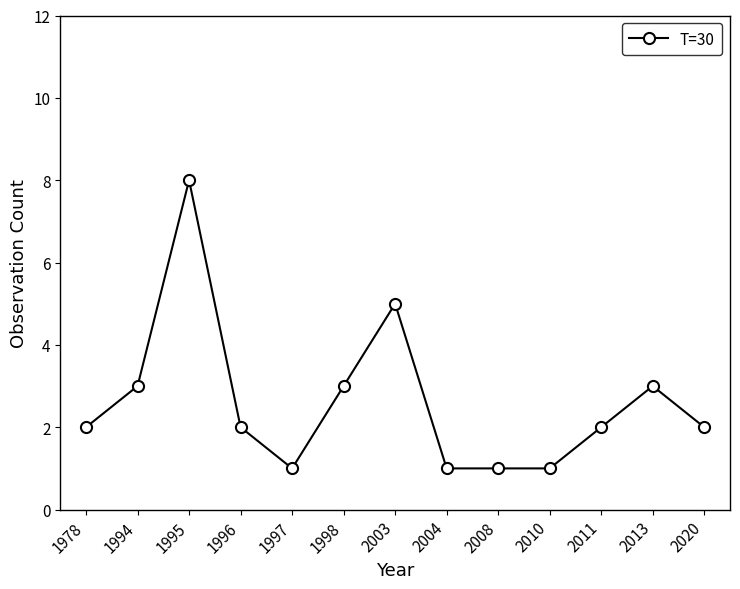

Between 2010 and 2013, which is larger?

2013